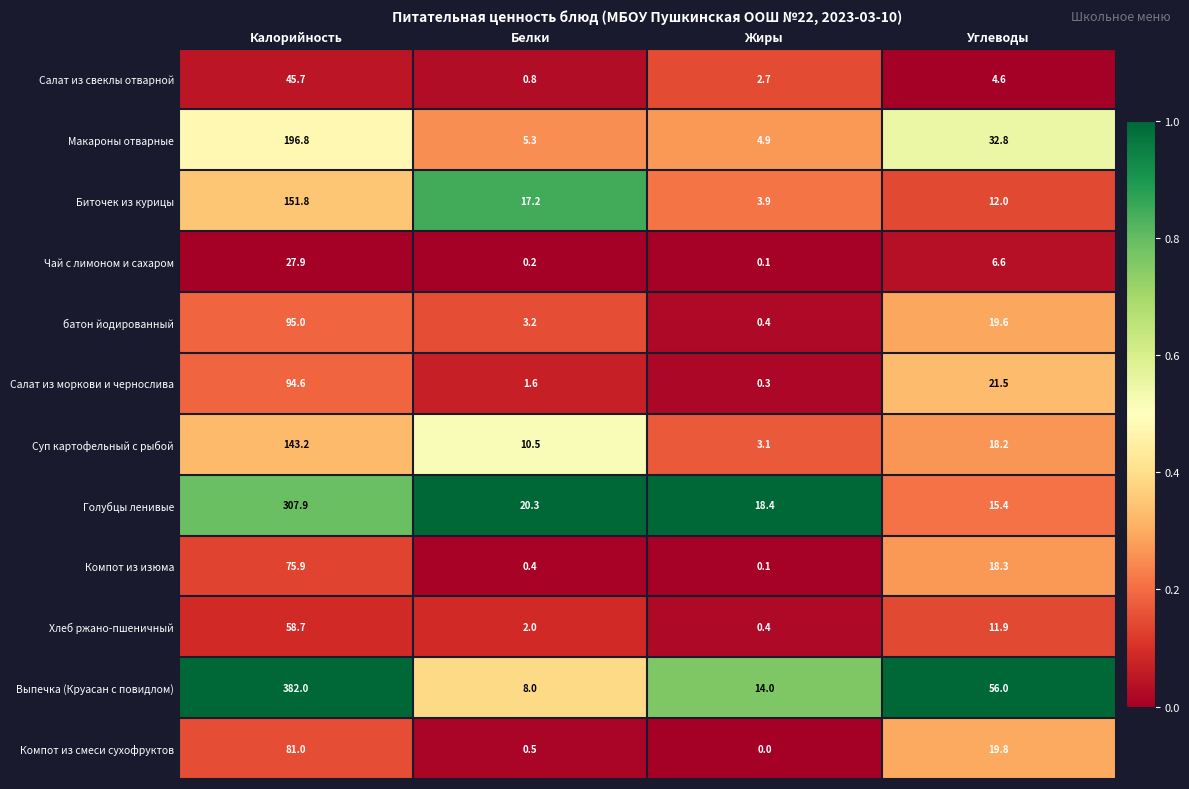

At which category is the sum across all series the highest?

Калорийность